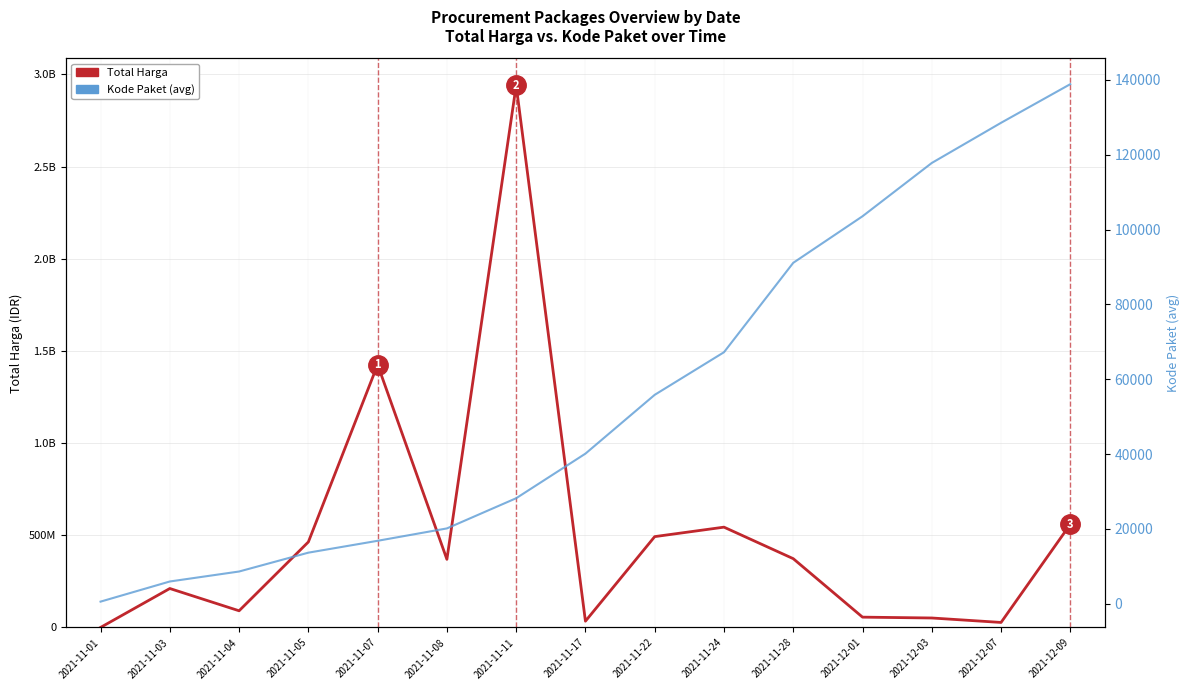

Where is the first local maximum for Total Harga?

2021-11-03